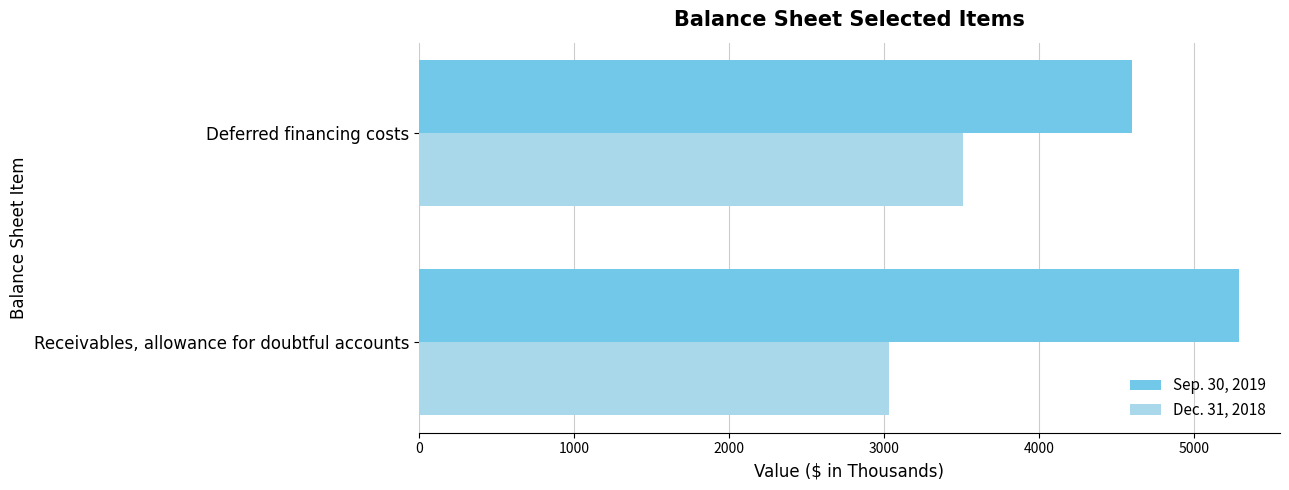

Is it true that Sep. 30, 2019 equals 9242 at Receivables, allowance for doubtful accounts?

False